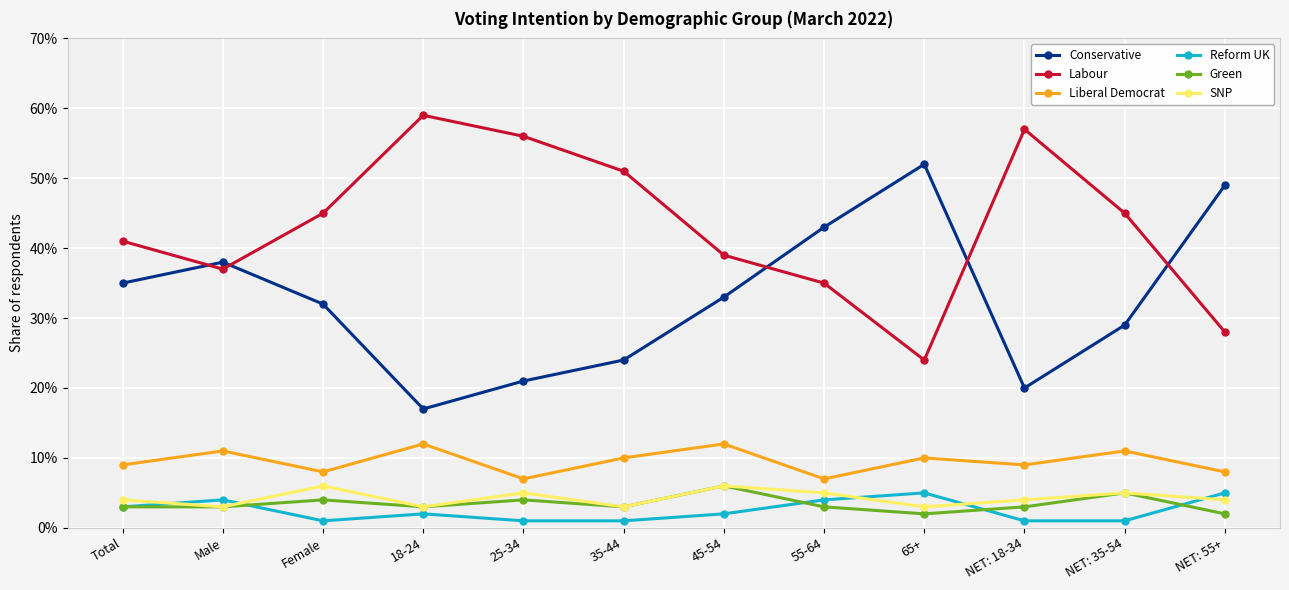

What are all the series names shown in the legend?

Conservative, Labour, Liberal Democrat, Reform UK, Green, SNP